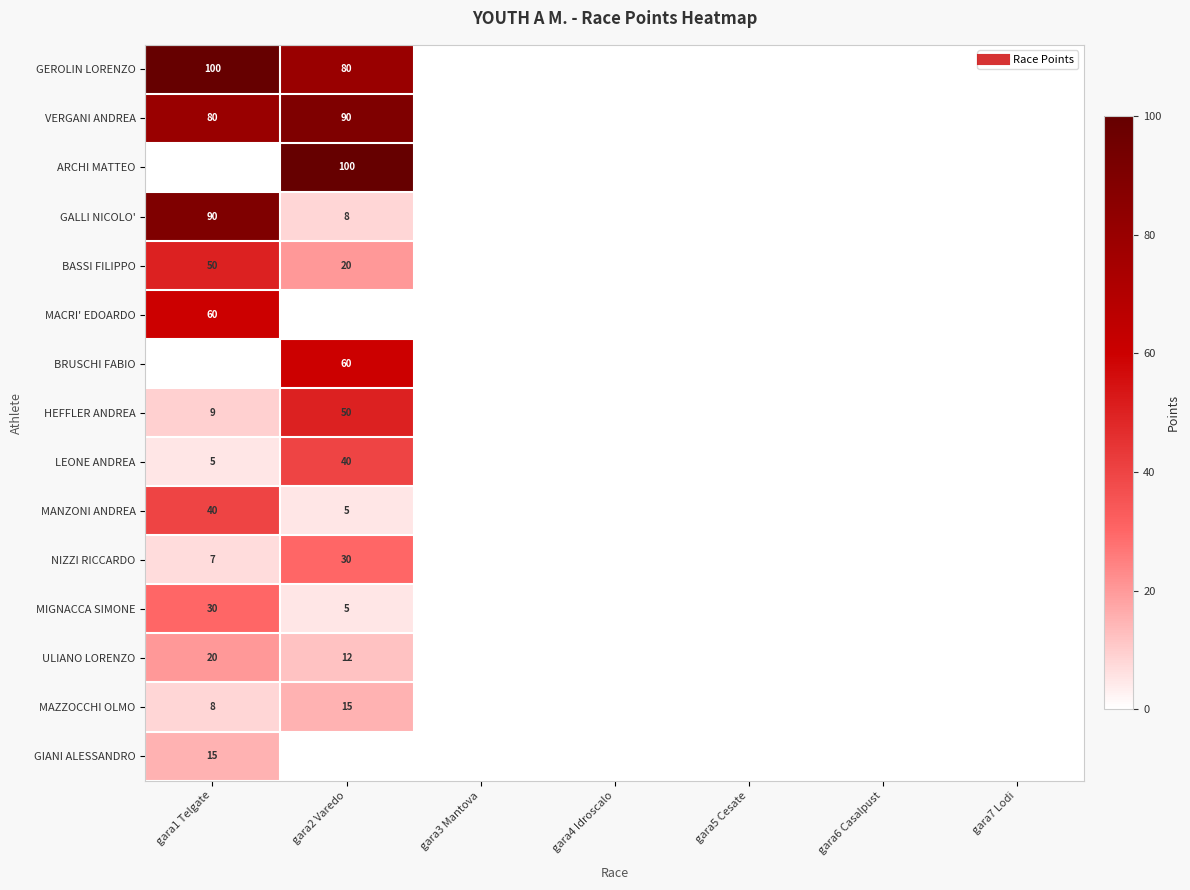

At which category is the sum across all series the highest?

gara2 Varedo